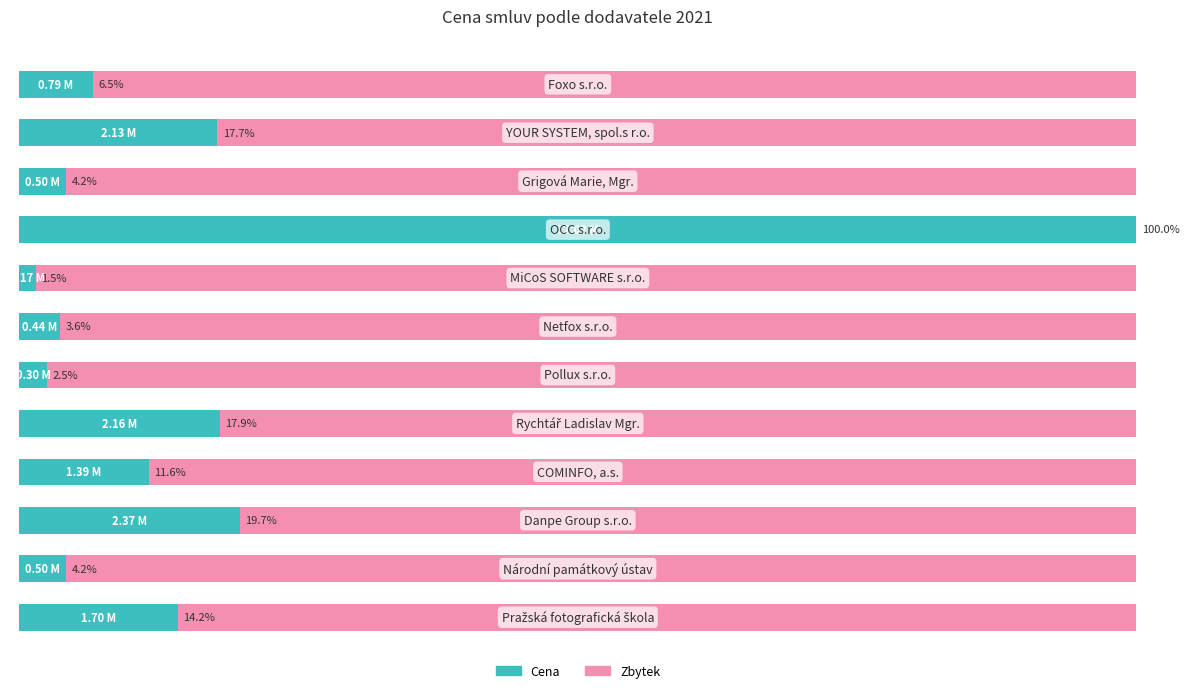

List the series in order of their peak value, lowest first.

Zbytek, Cena